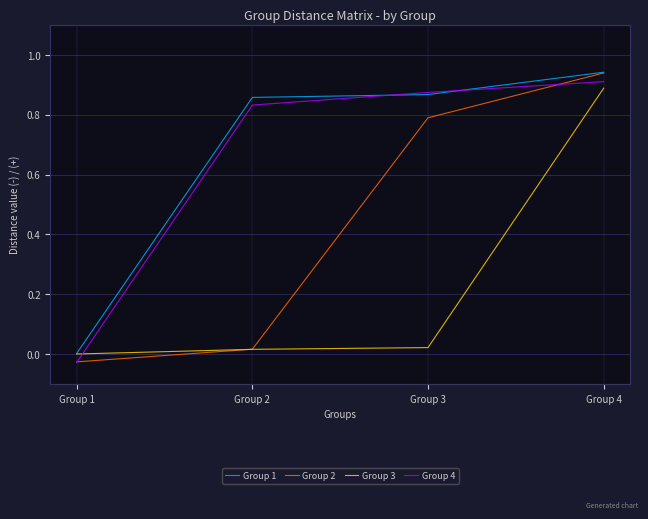

Reading left to right, transcribe all the data shown in this chart.

Group 1: Group 1=0.0	Group 2=0.9	Group 3=0.9	Group 4=0.9
Group 2: Group 1=-0.0	Group 2=0.0	Group 3=0.8	Group 4=0.9
Group 3: Group 1=0.0	Group 2=0.0	Group 3=0.0	Group 4=0.9
Group 4: Group 1=-0.0	Group 2=0.8	Group 3=0.9	Group 4=0.9